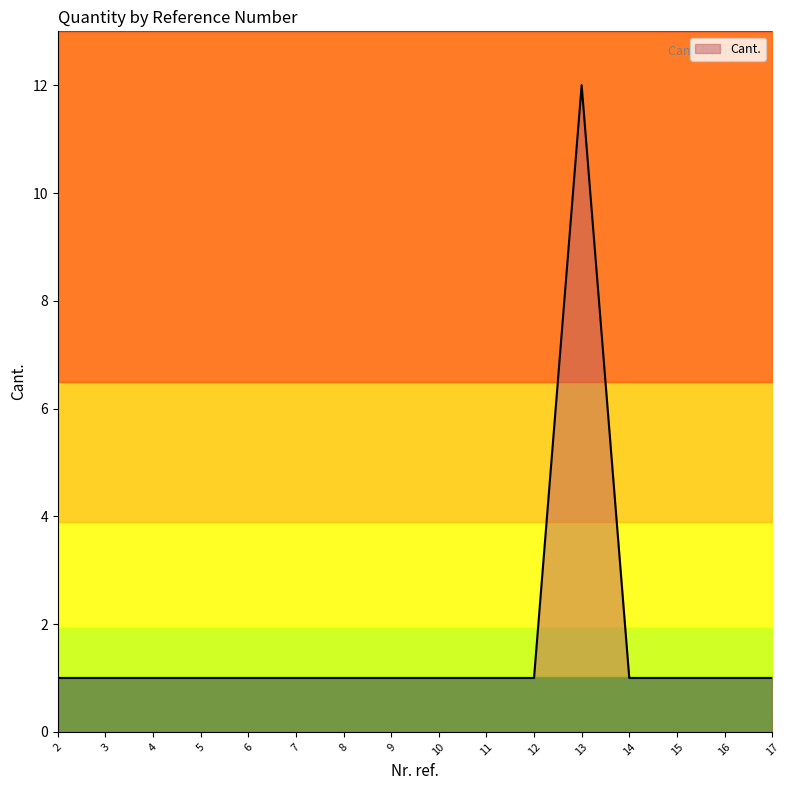

List the labels in order of value, largest first.

13, 2, 3, 4, 5, 6, 7, 8, 9, 10, 11, 12, 14, 15, 16, 17